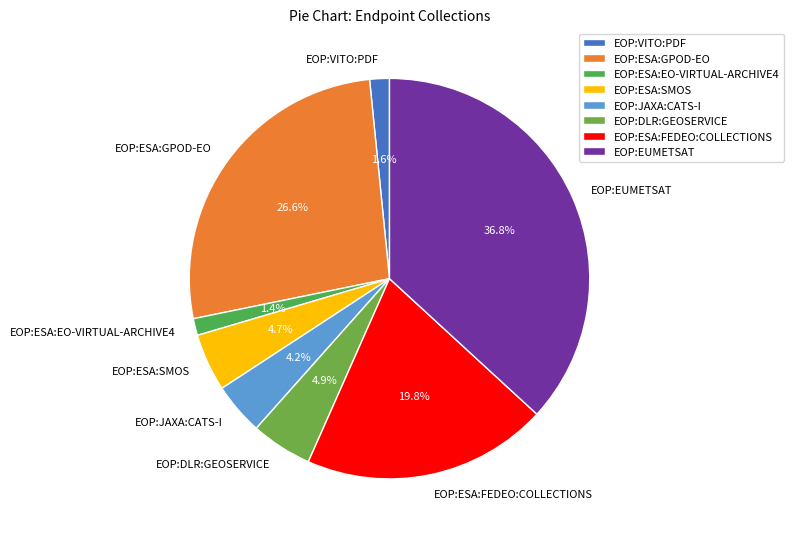

How many slices are in this pie chart?

8